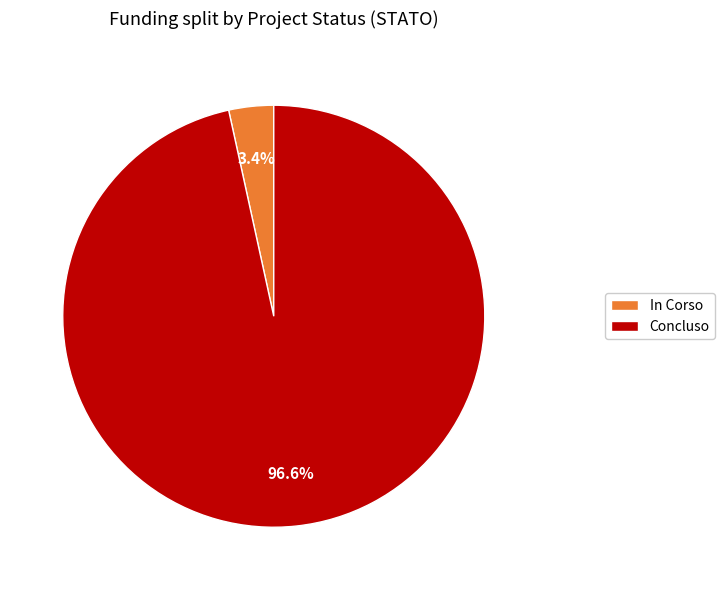

To the nearest percent, what percentage of the pie is In Corso?

3%